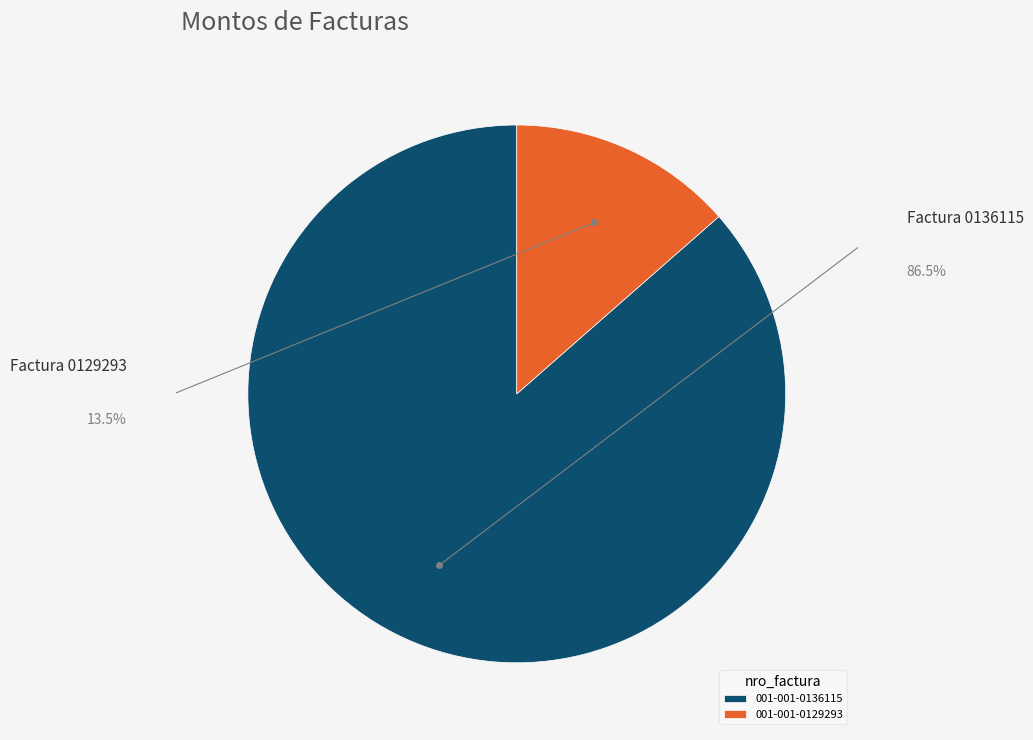

Is the sum of 001-001-0129293 and 001-001-0136115 greater than half?

Yes